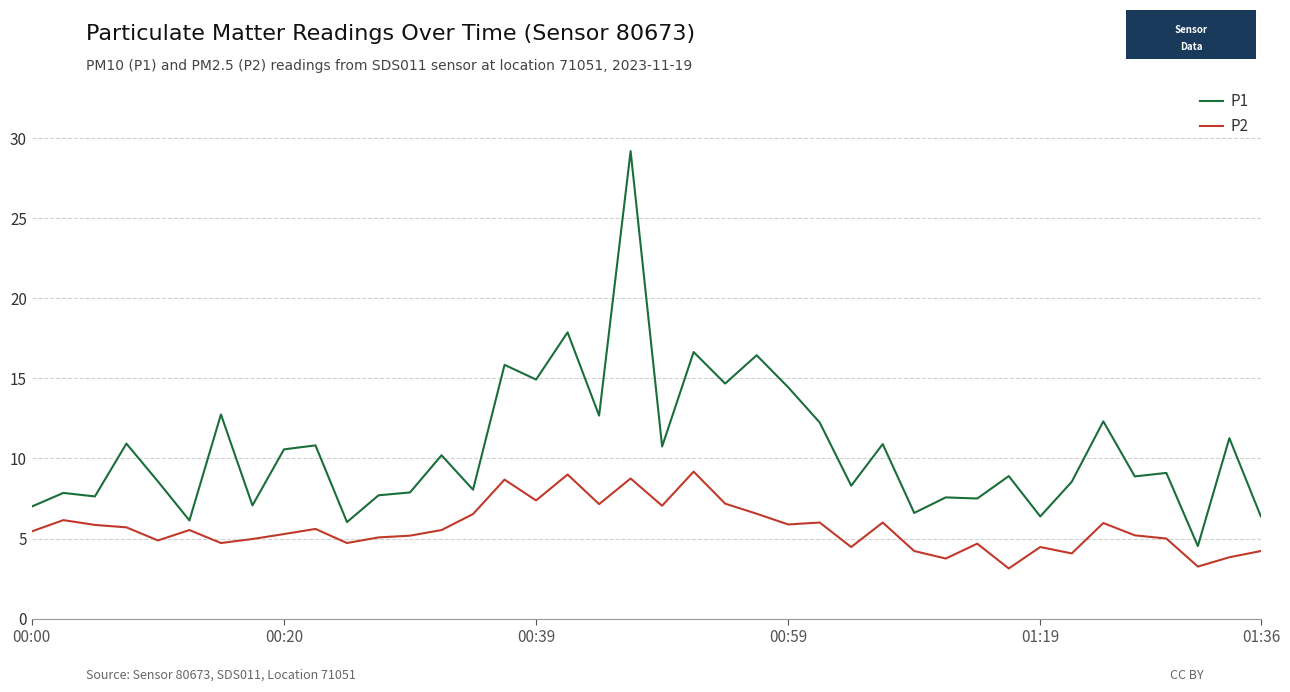

True or false: P2 has more than 1 interior local peaks.

True